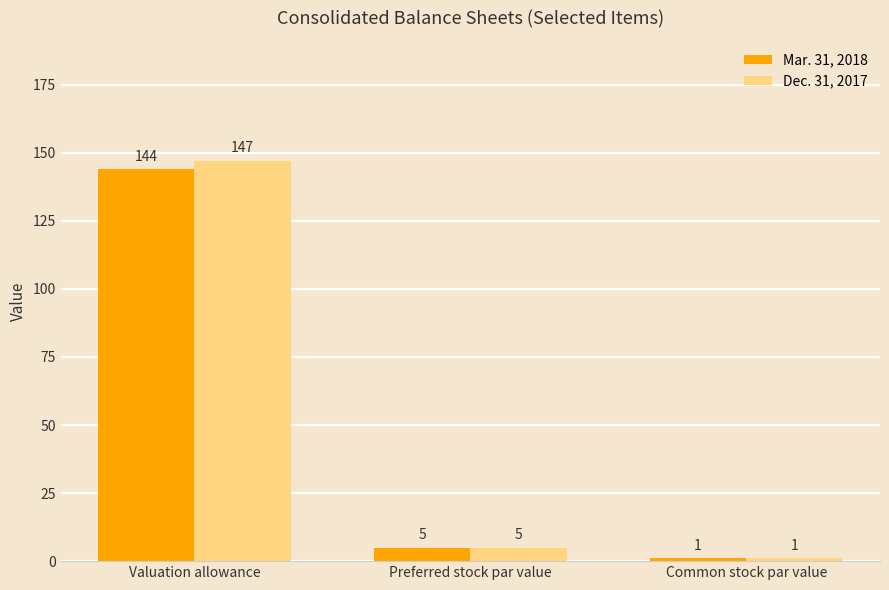

Where does the Dec. 31, 2017 series first go above 5?

Valuation allowance